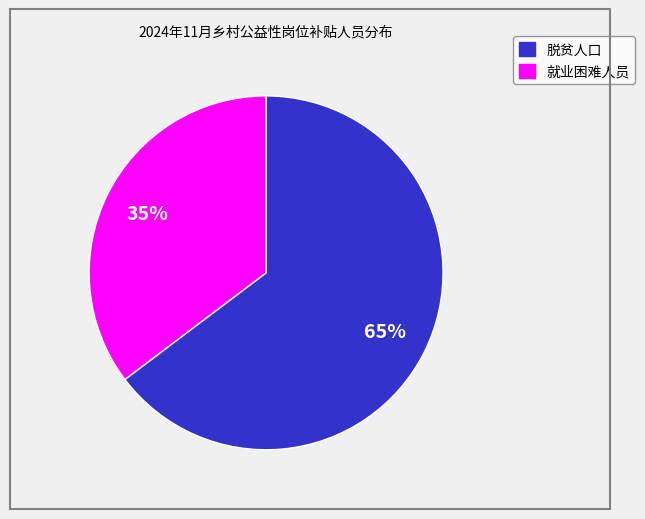

Count the number of slices in the pie.

2